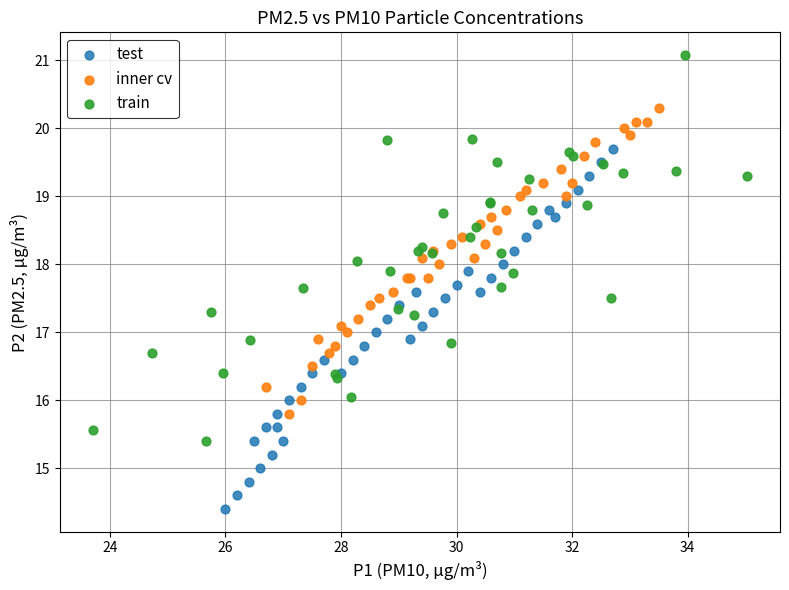

Which series reaches the maximum Y coordinate?

train